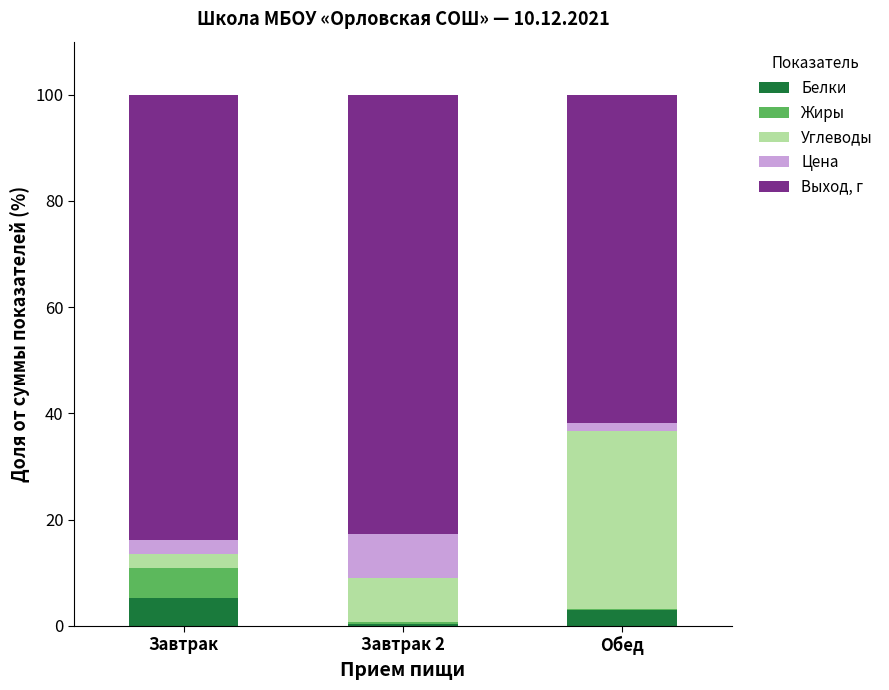

What is the total value across all series at Завтрак?

100.0